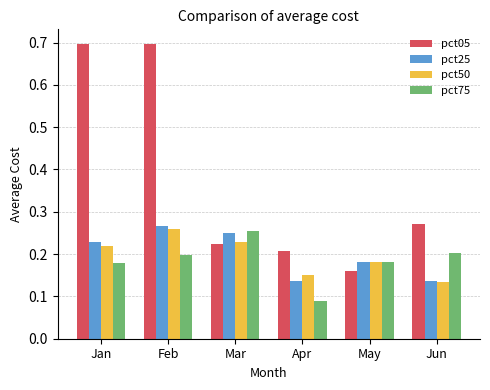

Count the number of categories in the chart.

6